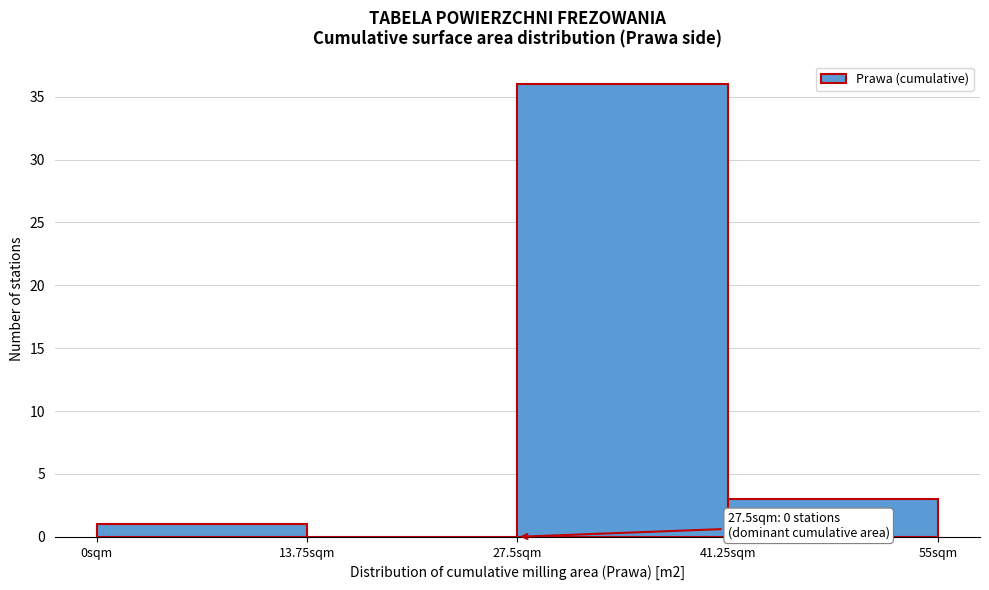

Over which range of the x-axis is the bar tallest?

28 to 42